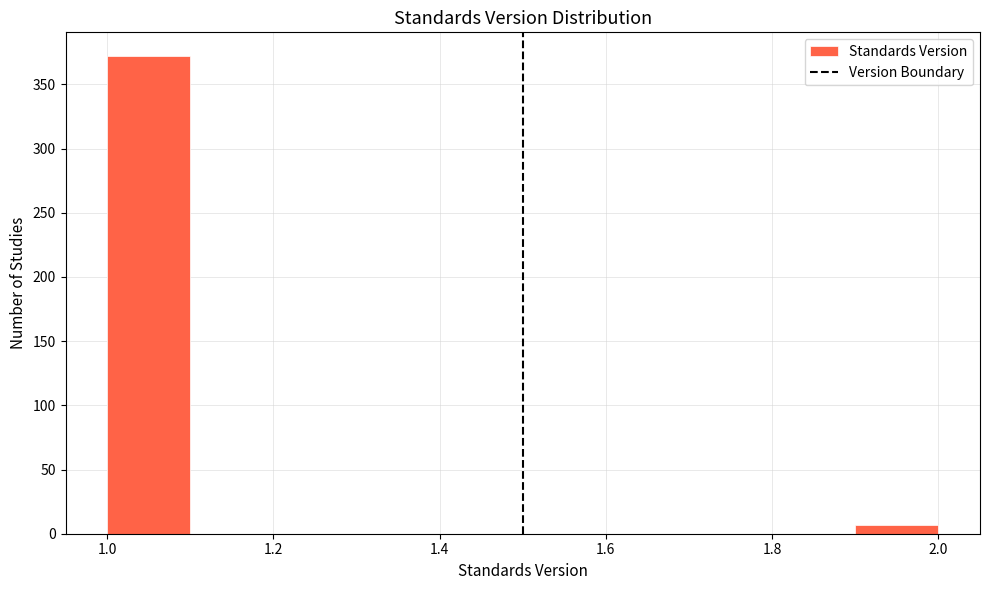

What is the height of the bar covering 1.0 to 1.1 on the x-axis? The values are not printed on the chart, so give them approximately, as read against the axis.

370